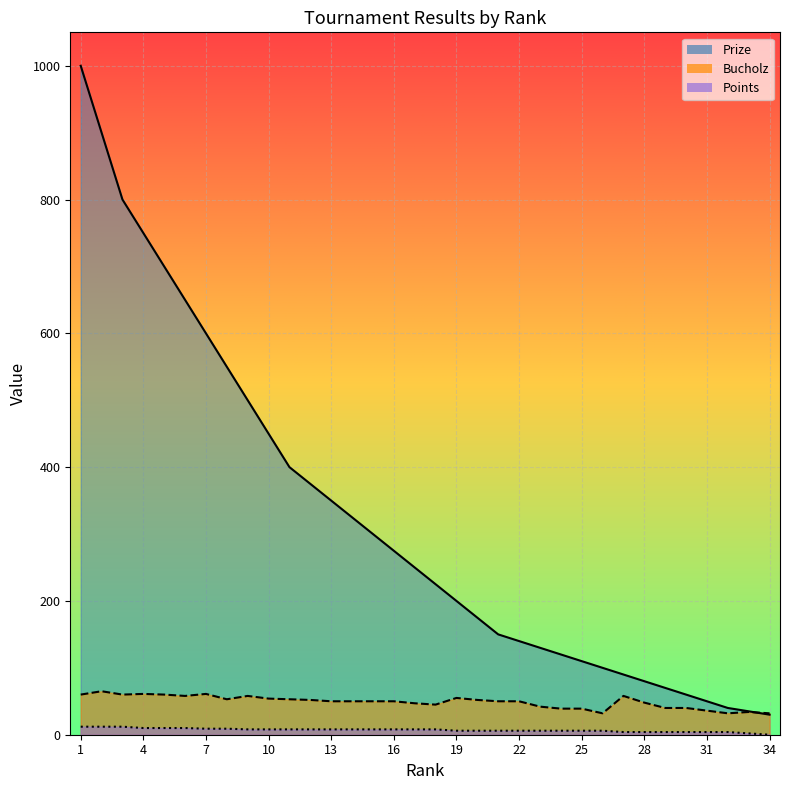

List the labels in order of Bucholz value, largest first.

2, 4, 7, 1, 3, 5, 6, 9, 27, 19, 10, 8, 11, 12, 20, 13, 14, 15, 16, 21, 22, 28, 17, 18, 23, 29, 30, 24, 25, 31, 33, 26, 32, 34